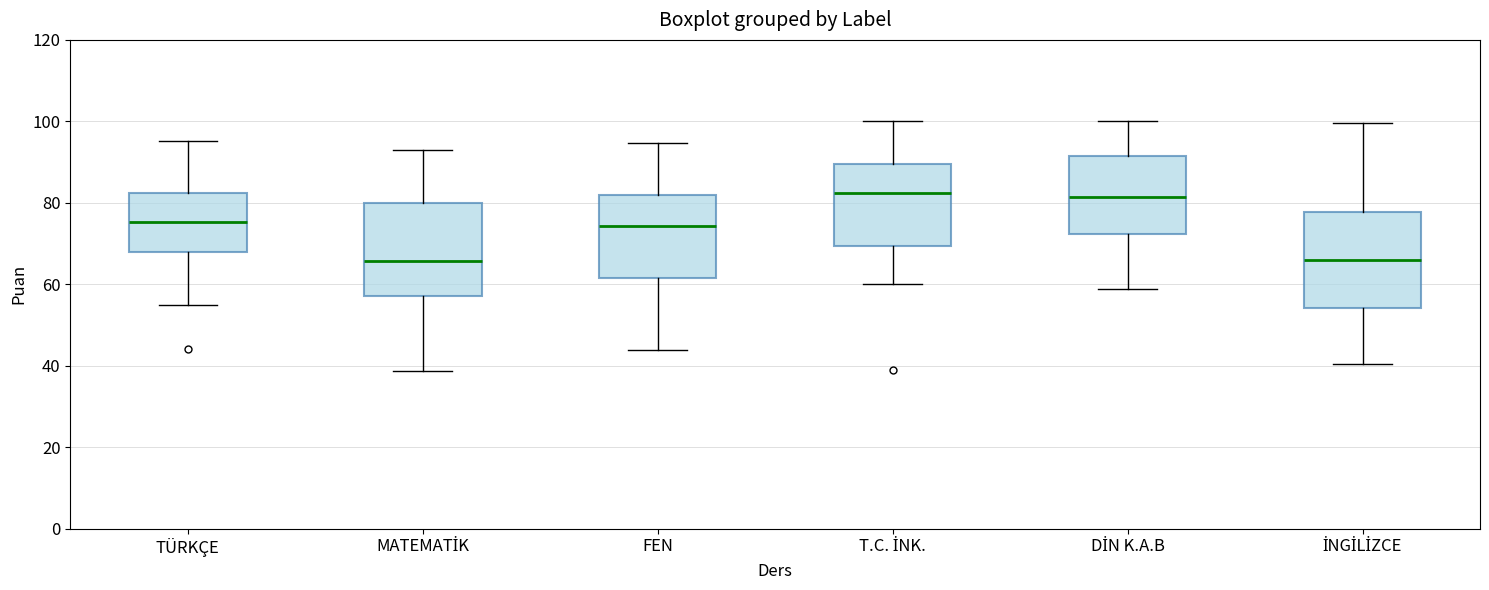

Reading left to right, transcribe this box plot: for each box, give where its median line is, the range the box spans, and where its two whiskers end, as read against the y-axis. The values are not printed on the chart, so give them approximately, as read against the axis.

TÜRKÇE: median 76, box 68 to 82, whiskers 56 to 96
MATEMATİK: median 66, box 58 to 80, whiskers 38 to 92
FEN: median 74, box 62 to 82, whiskers 44 to 94
T.C. İNK.: median 82, box 70 to 90, whiskers 60 to 100
DİN K.A.B: median 82, box 72 to 92, whiskers 58 to 100
İNGİLİZCE: median 66, box 54 to 78, whiskers 40 to 100